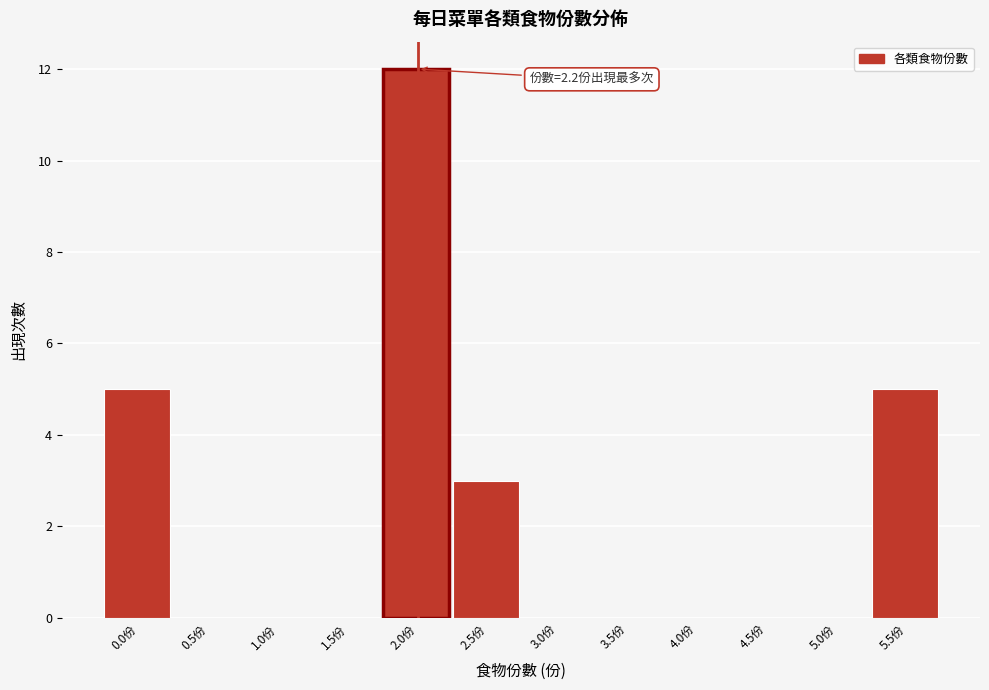

Reading right to left, extract all data points from this chart.

5.5份=5	5.0份=0	4.5份=0	4.0份=0	3.5份=0	3.0份=0	2.5份=3	2.0份=12	1.5份=0	1.0份=0	0.5份=0	0.0份=5